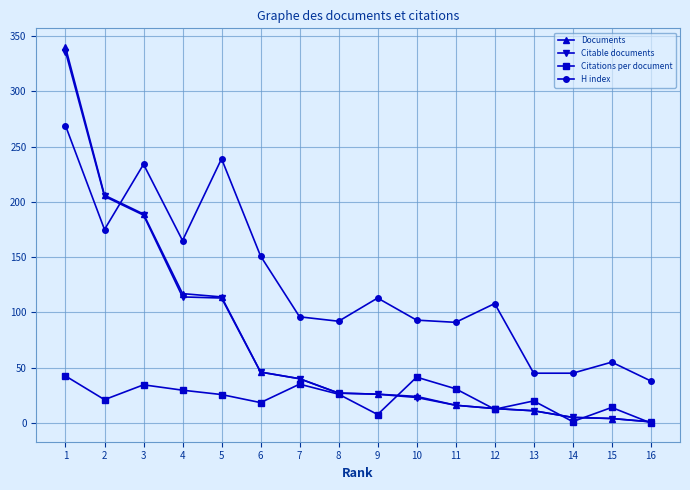

What is the spread (max minus min) of values at 8?

66.0